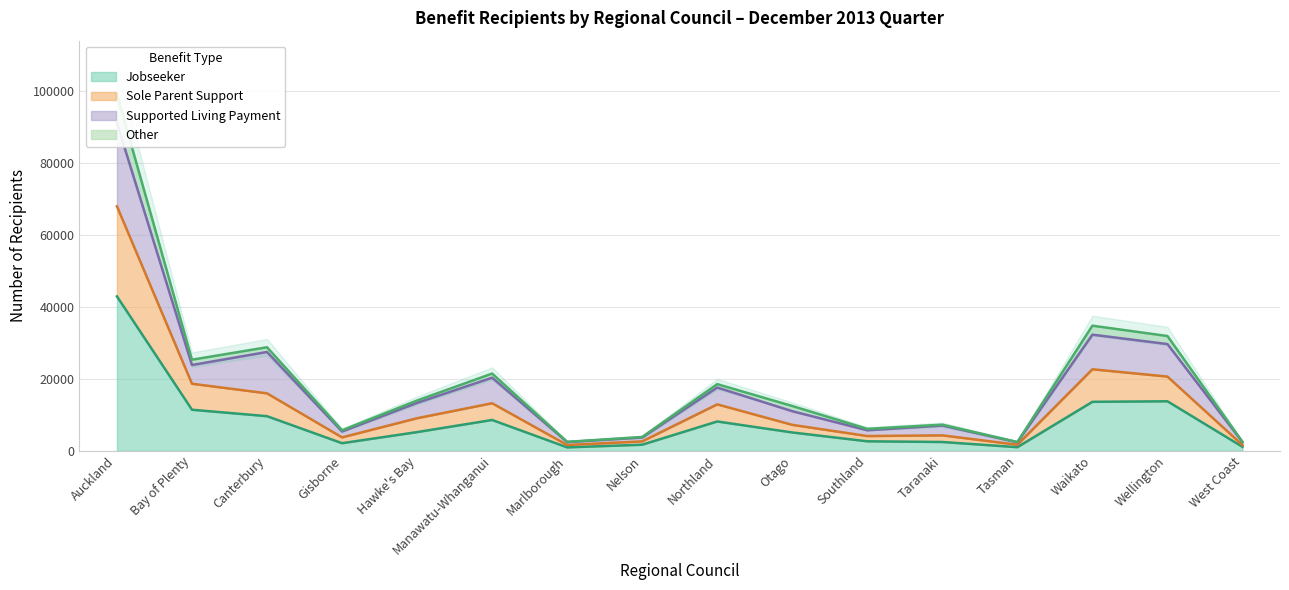

Is it true that Other equals 11497 at Wellington?

False